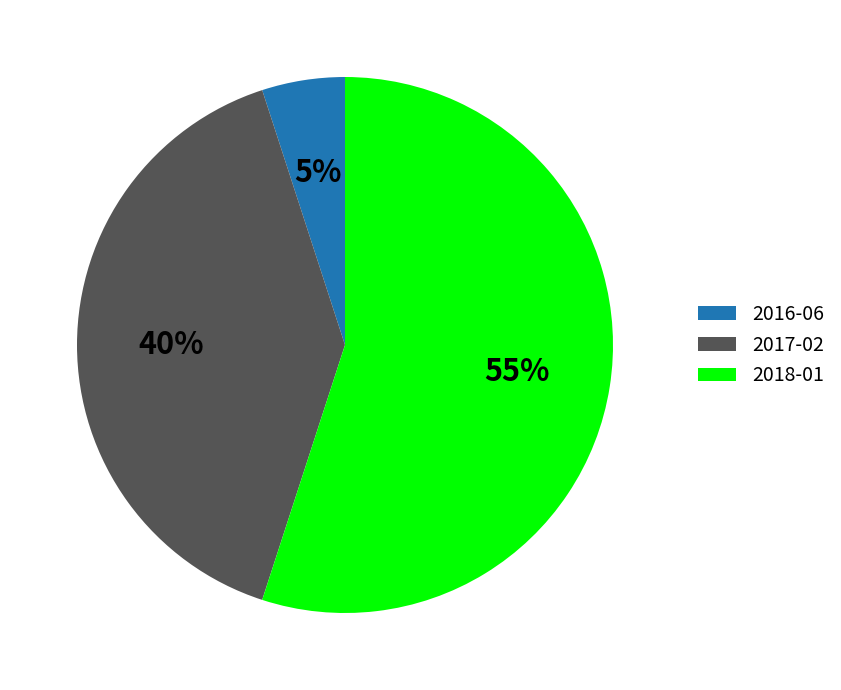

What percentage is the 2018-01 slice, to the nearest percent?

55%